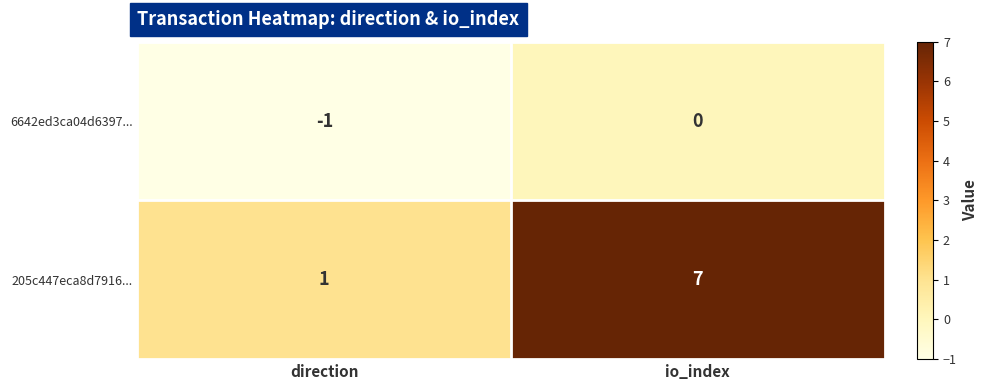

What is the total value across all series at io_index?

7